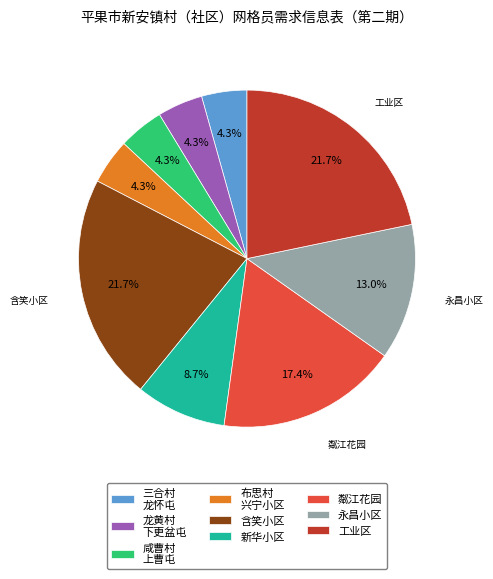

Approximately how many times larger is the value at 咸曹村 上曹屯 compared to 新华小区?

0.5